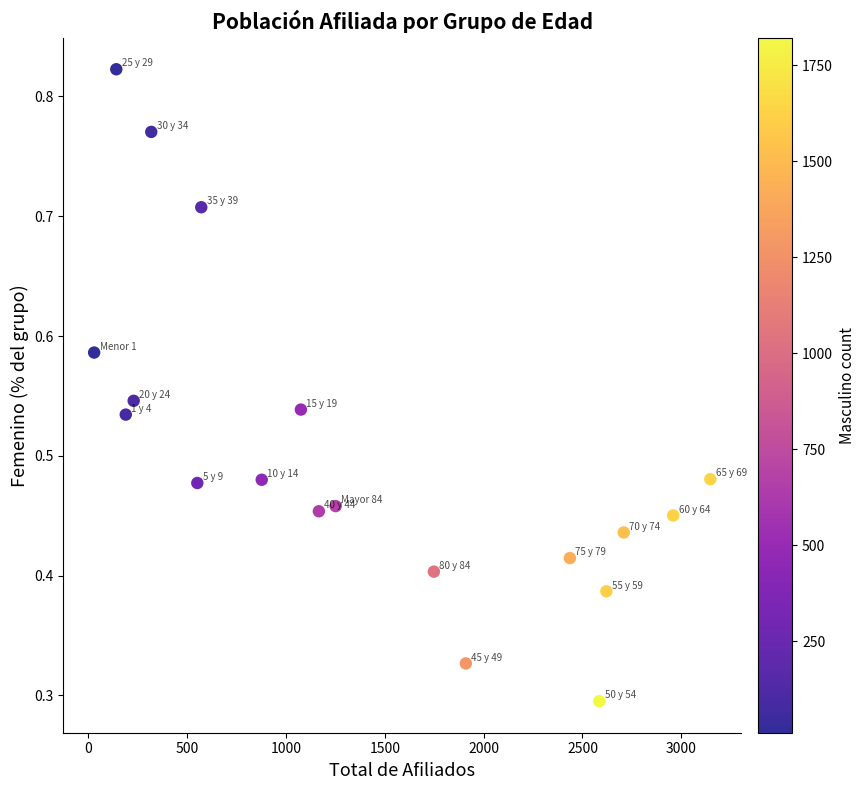

What is the range of X values (max minus min)?

3118.0